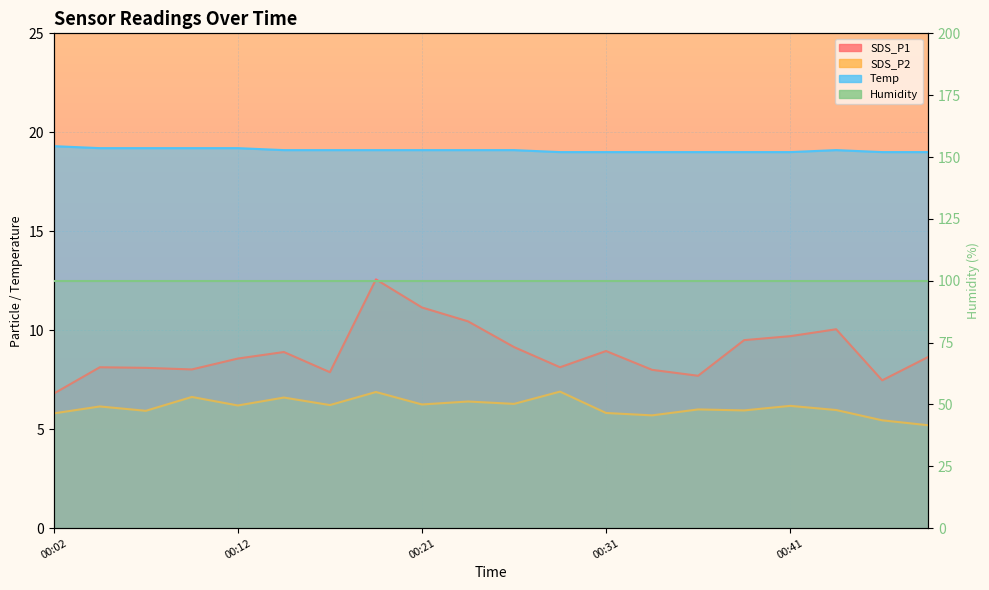

What is the difference between the highest and lowest values at 00:29?

12.1